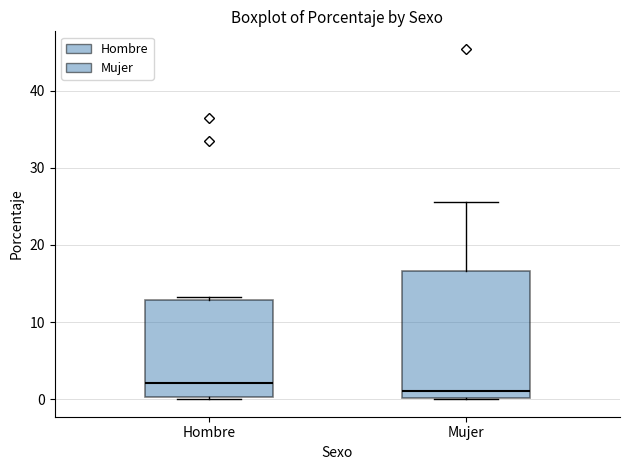

Where does the median line of the box for Mujer sit on the y-axis? The values are not printed on the chart, so give them approximately, as read against the axis.

1